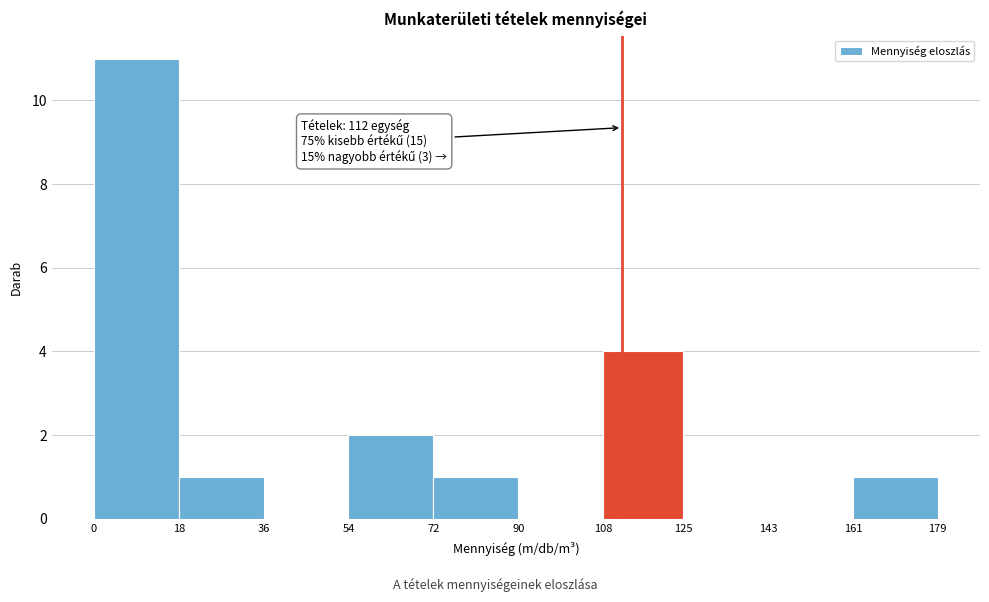

Which range on the x-axis has the tallest bar?

0 to 18